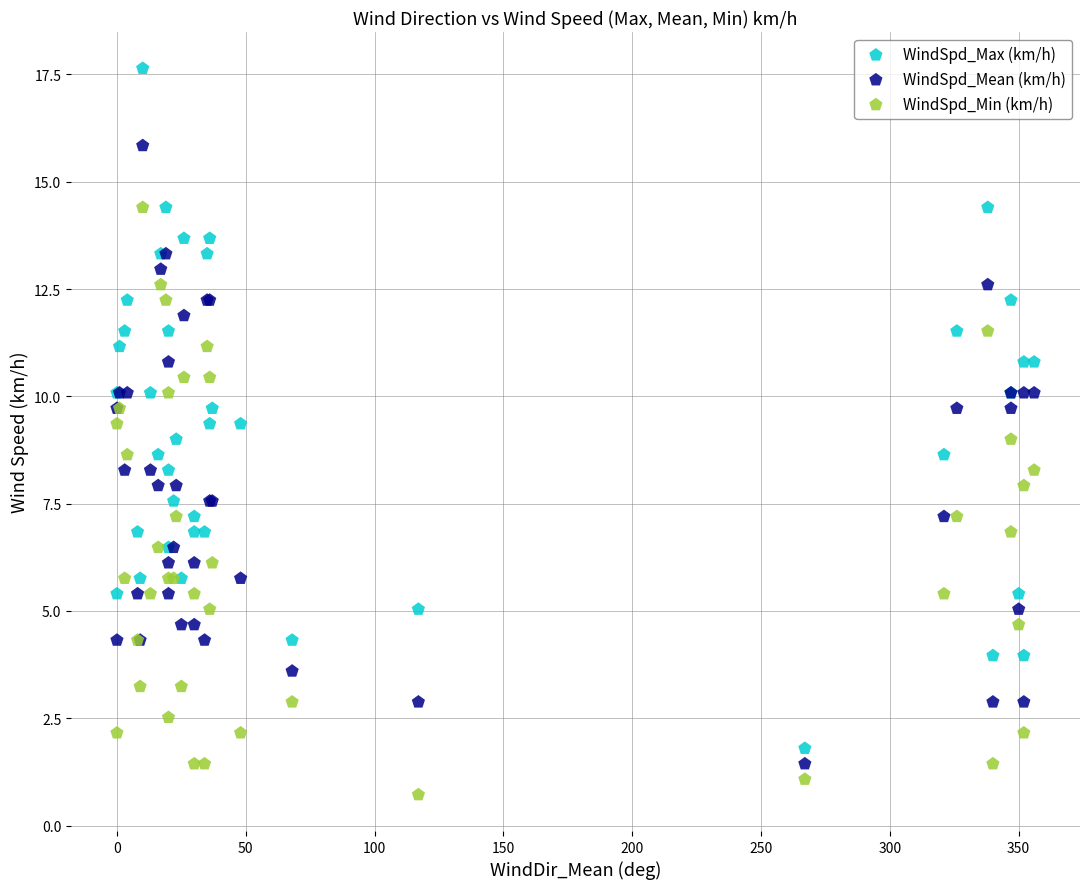

What are all the series names shown in the legend?

WindSpd_Max (km/h), WindSpd_Mean (km/h), WindSpd_Min (km/h)